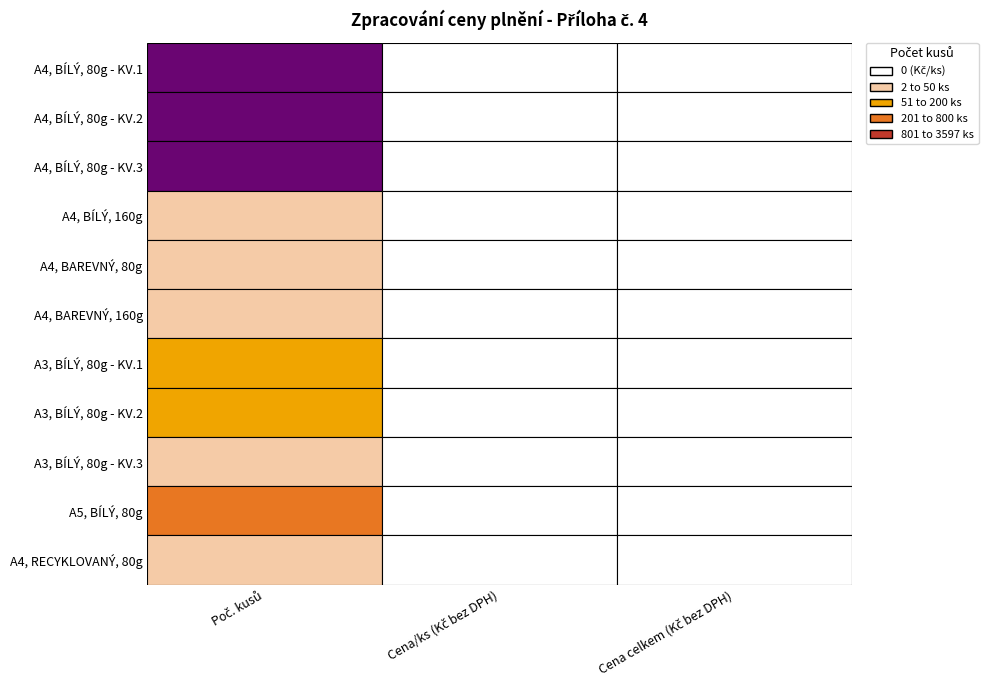

At how many categories does at least one series exceed 1920?

1